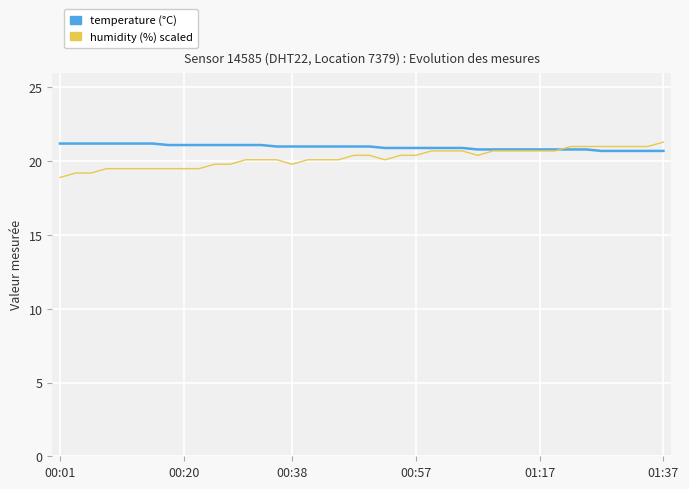

What is the minimum value shown in the chart?

18.9